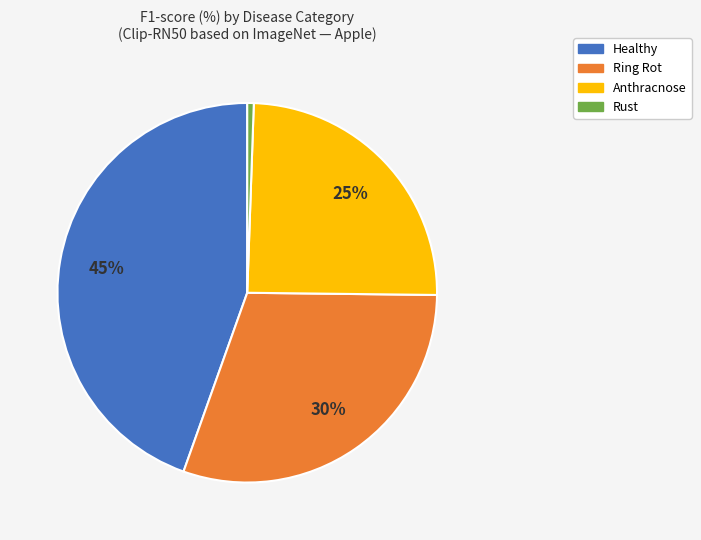

Does any single category account for the majority?

No